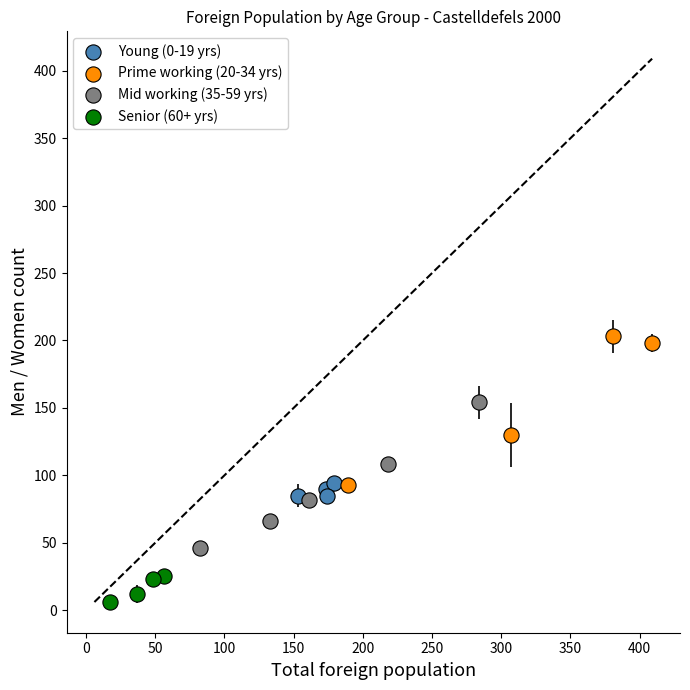

Which series reaches the minimum Y coordinate?

Senior (60+ yrs)